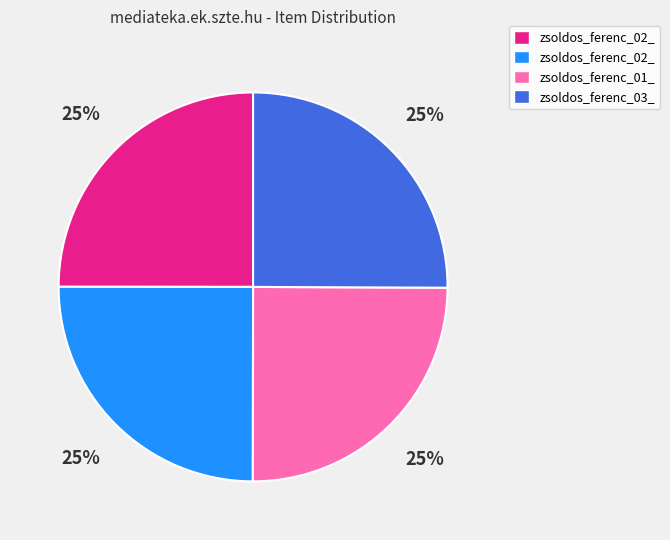

Count the number of slices in the pie.

4